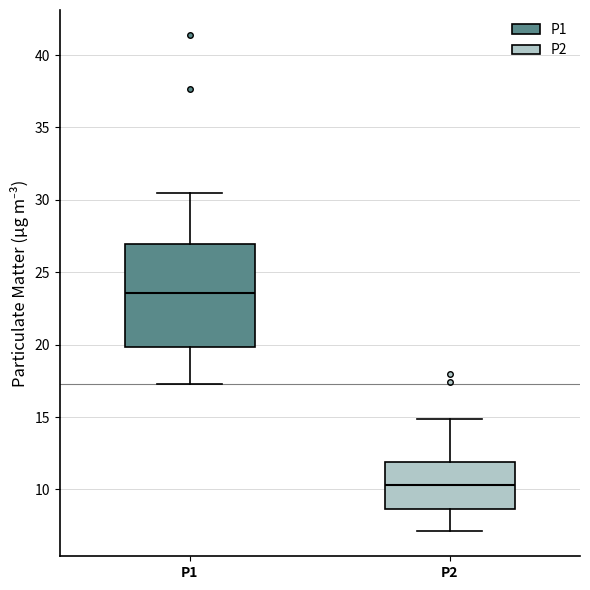

Reading left to right, transcribe this box plot: for each box, give where its median line is, the range the box spans, and where its two whiskers end, as read against the y-axis. The values are not printed on the chart, so give them approximately, as read against the axis.

P1: median 23.5, box 20.0 to 27.0, whiskers 17.5 to 30.5
P2: median 10.5, box 8.5 to 12.0, whiskers 7.0 to 15.0